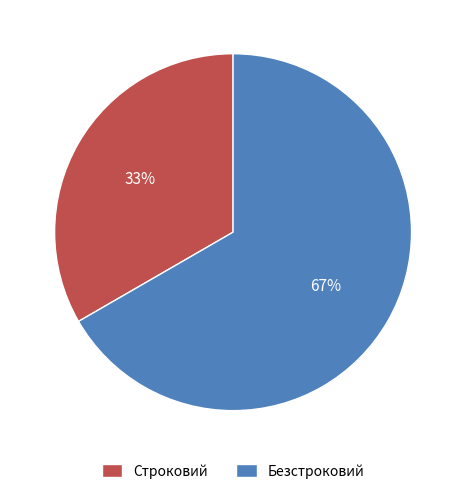

Which slice is the smallest?

Строковий